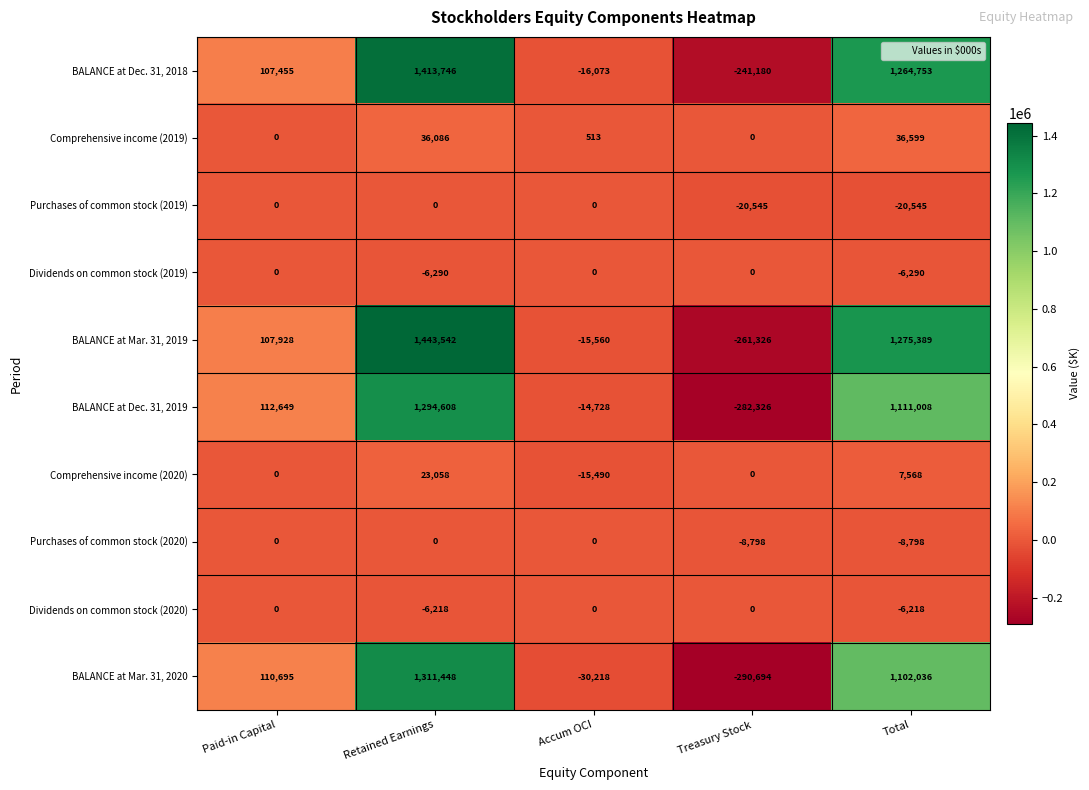

At which label does BALANCE at Mar. 31, 2019 reach its minimum?

Treasury Stock